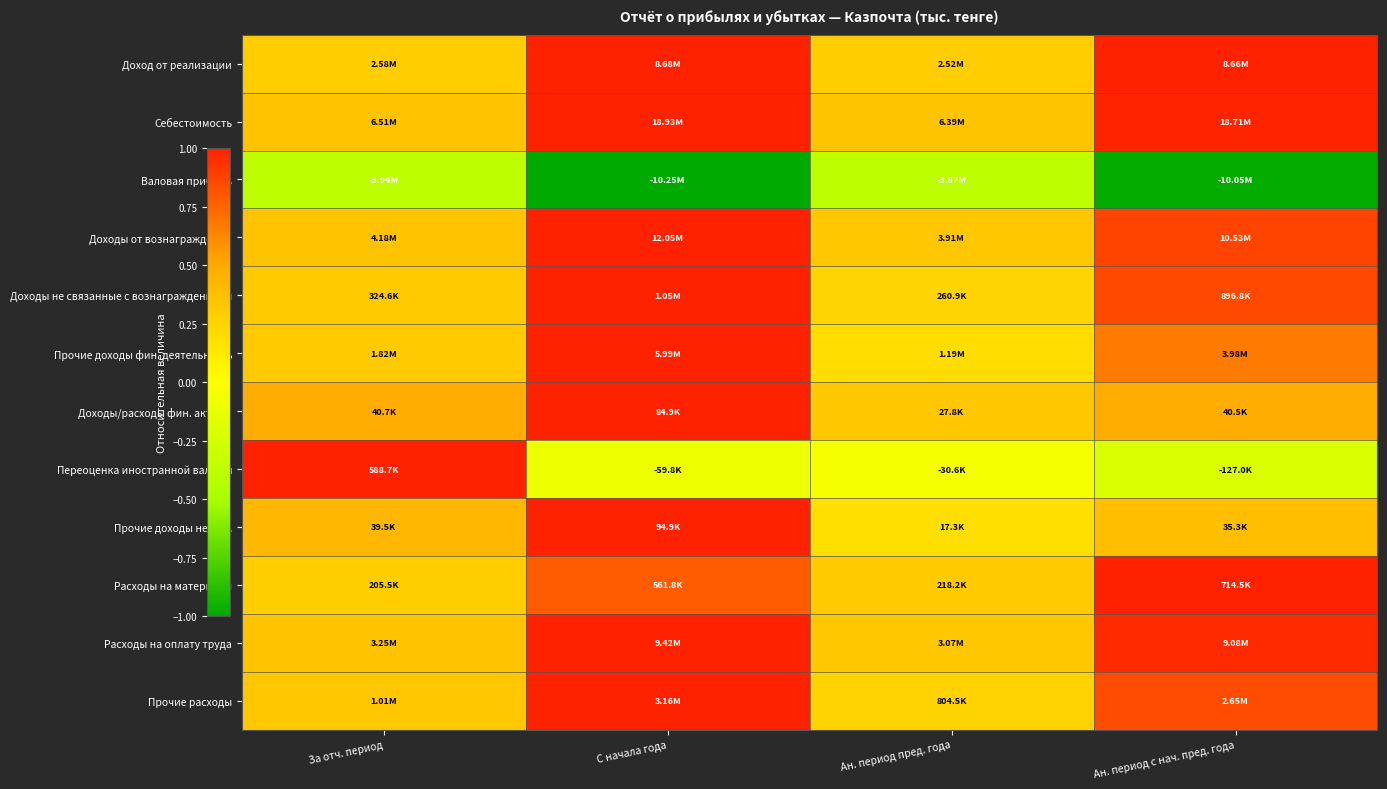

How many categories are shown in the chart?

4